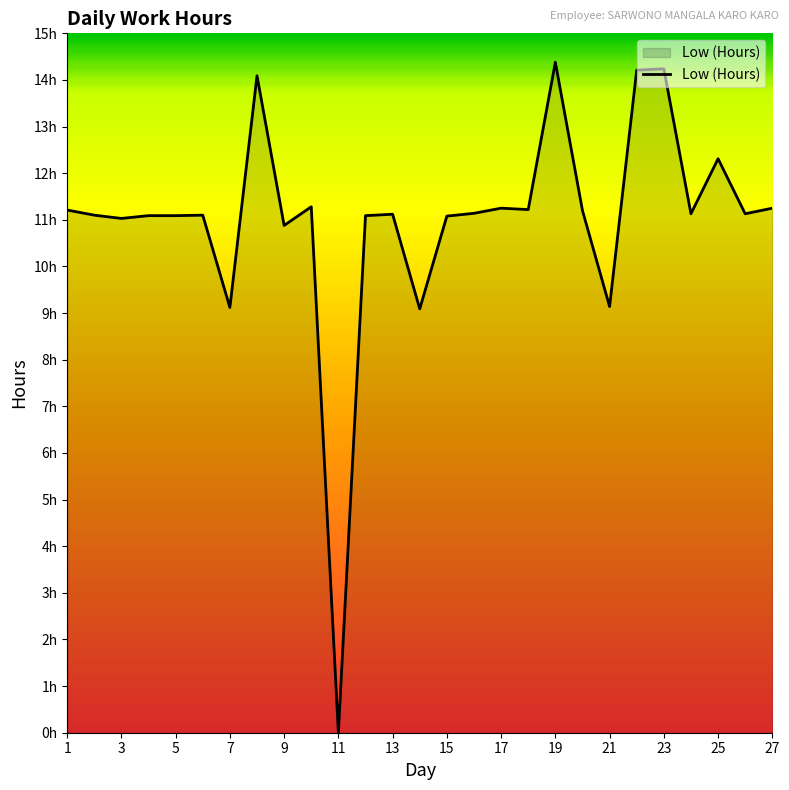

List the labels in order of value, largest first.

19, 23, 22, 8, 25, 10, 17, 27, 18, 1, 20, 16, 24, 26, 13, 2, 6, 4, 5, 12, 15, 3, 9, 21, 7, 14, 11